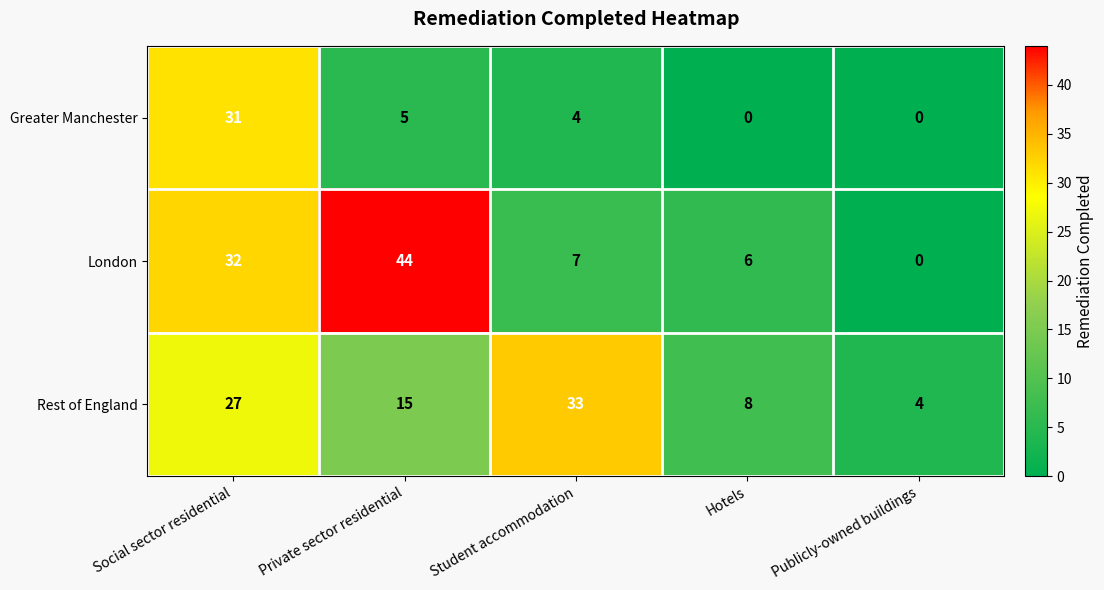

What is the average value of the London series?

18